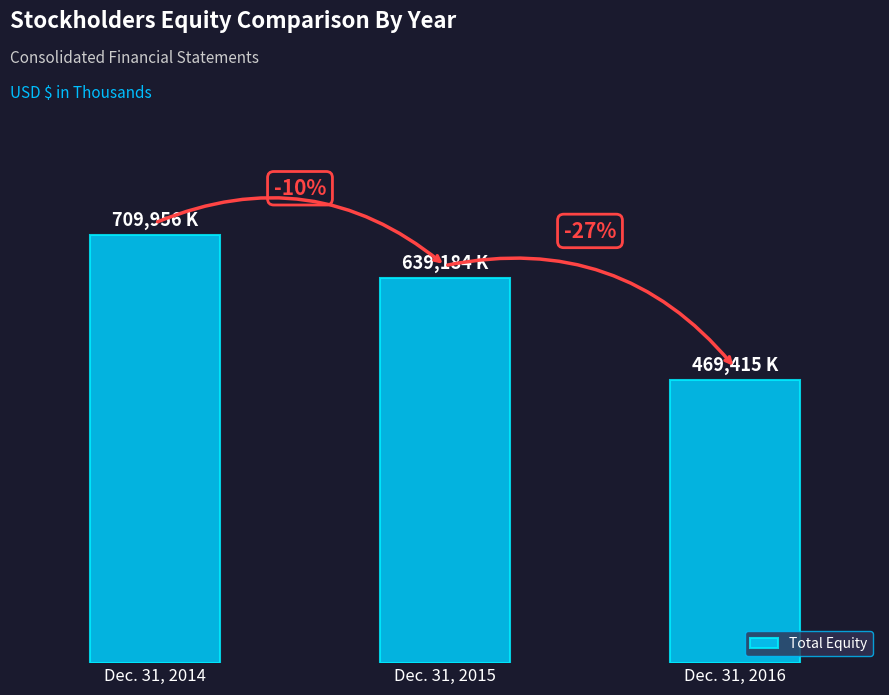

How many values are below 639184?

1